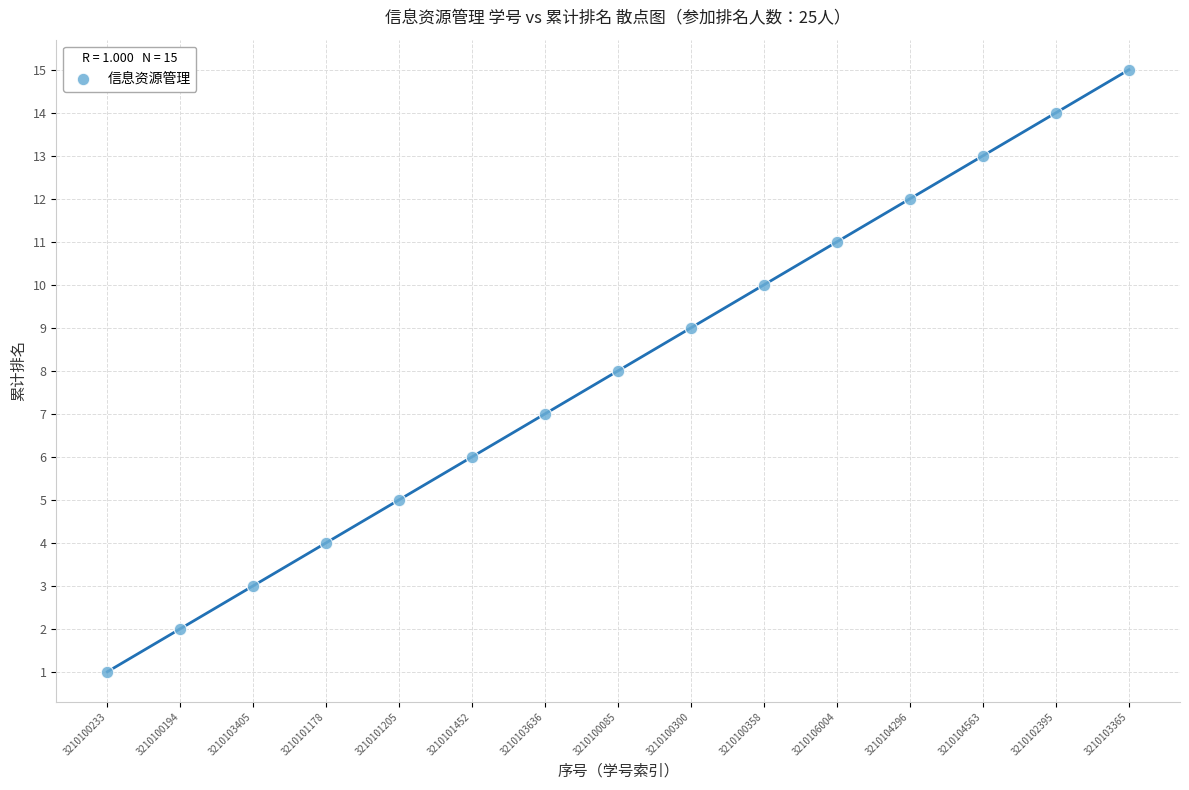

What is the range of Y values (max minus min)?

14